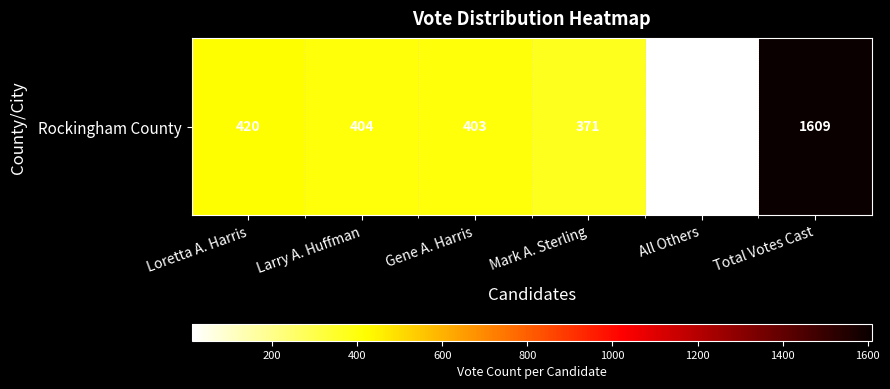

Reading right to left, list all the values displayed in this chart.

Total Votes Cast=1609	All Others=11	Mark A. Sterling=371	Gene A. Harris=403	Larry A. Huffman=404	Loretta A. Harris=420